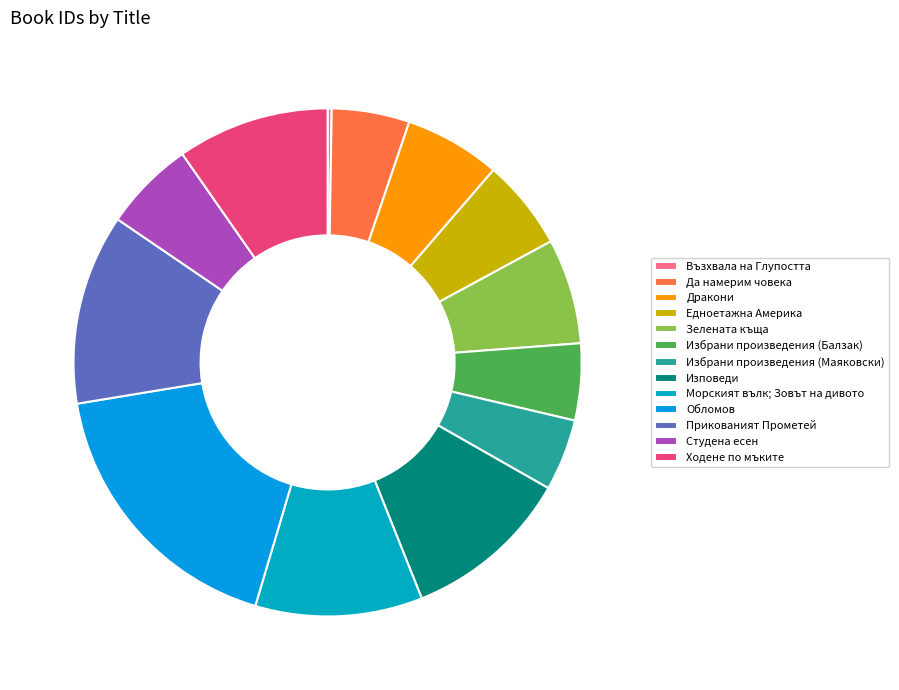

Which slice is the smallest?

Възхвала на Глупостта